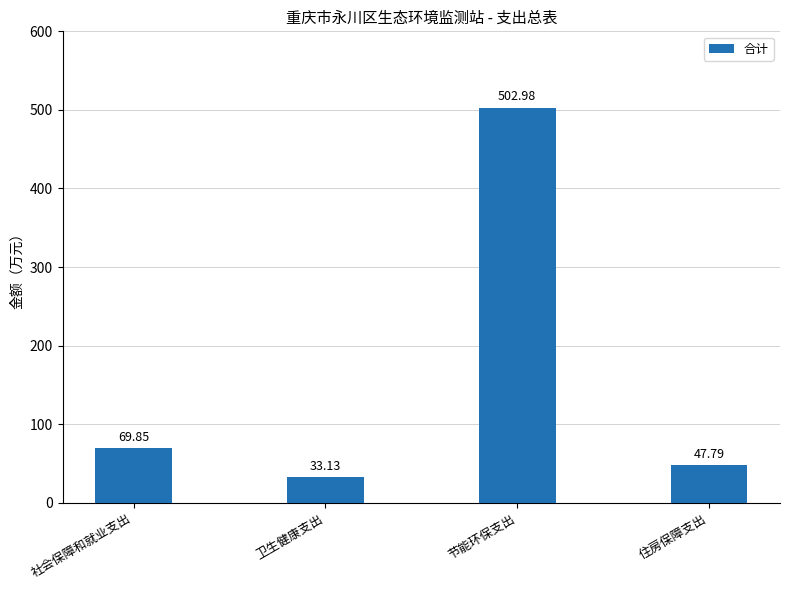

Which label corresponds to the largest value in the chart?

节能环保支出